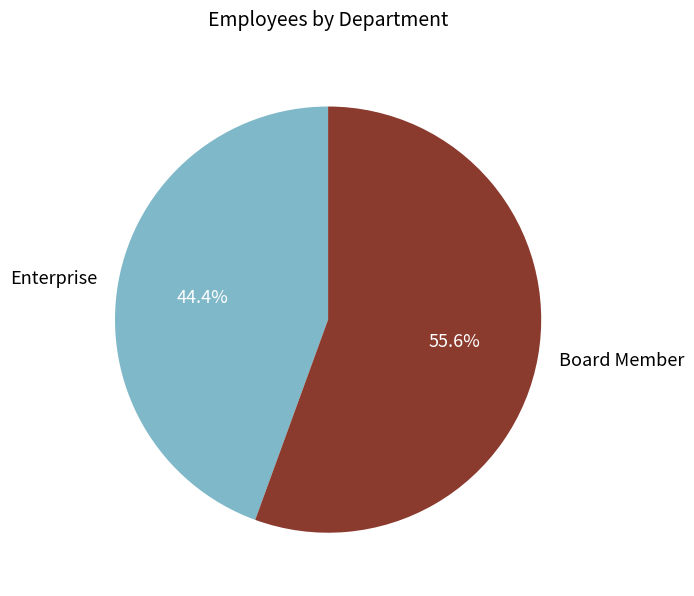

To the nearest percent, what is the difference between the largest and smallest slice percentages?

11%